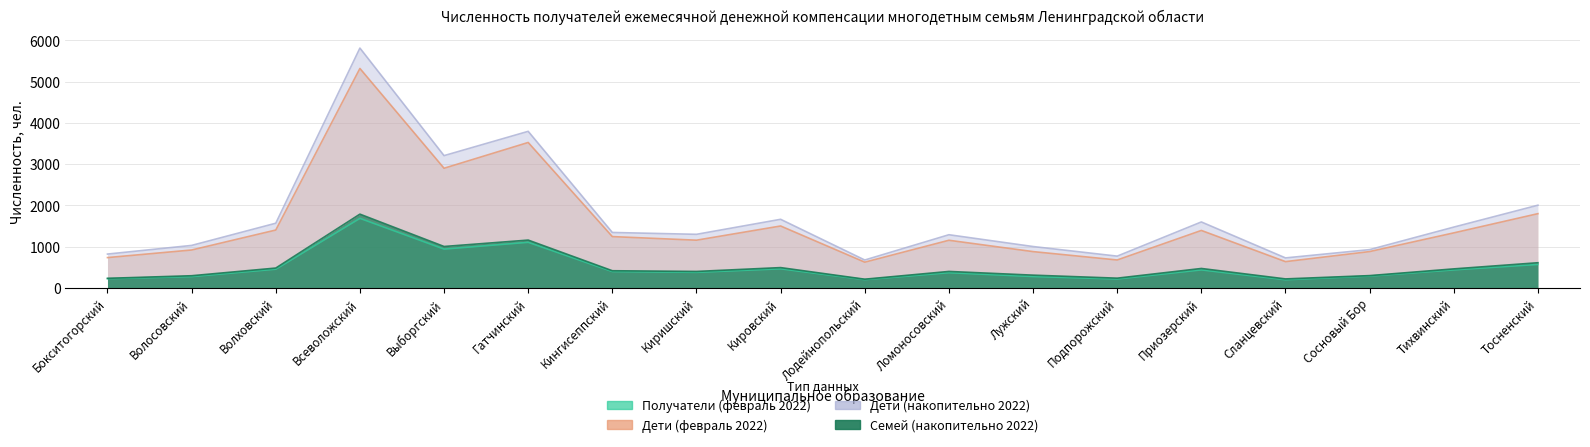

True or false: Семей (накопительно 2022) and Получатели (февраль 2022) intersect in this chart.

False